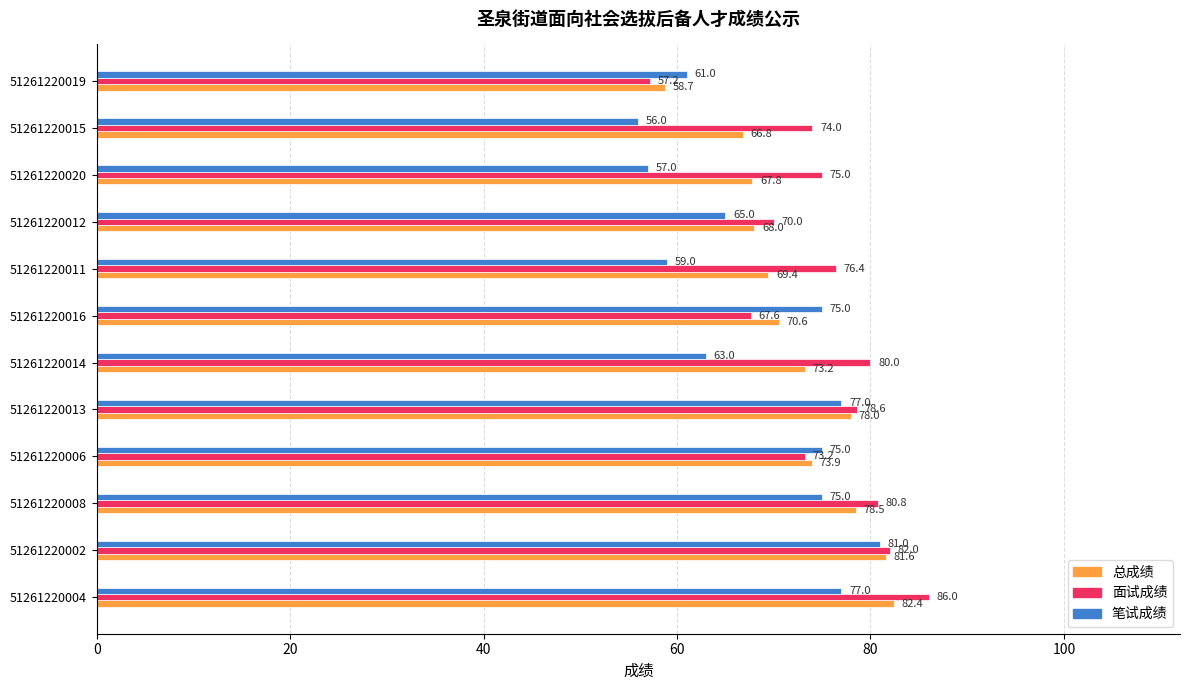

True or false: 总成绩 has a value of 82.4 at 51261220004.

True